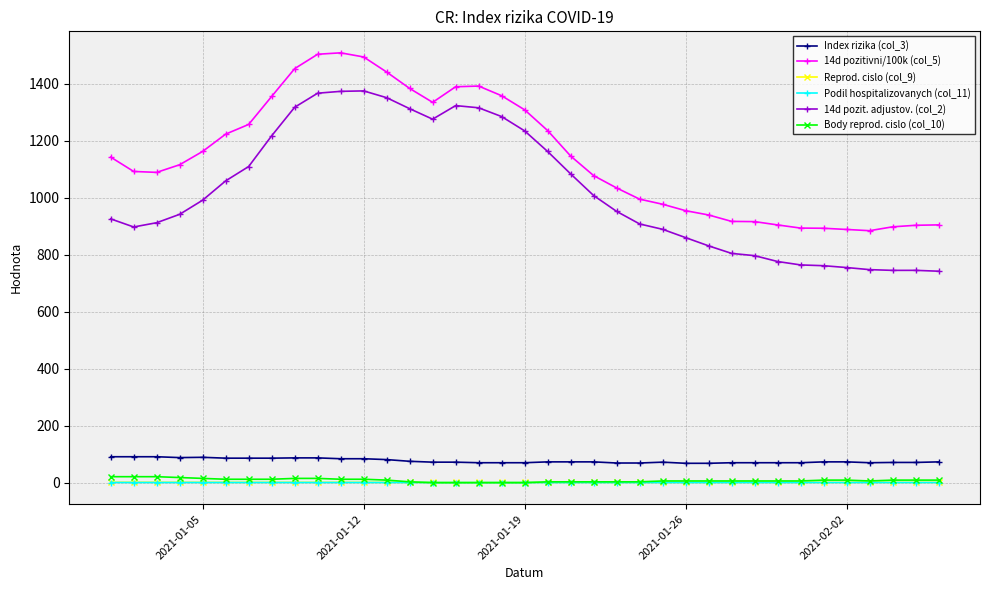

What is the greatest value displayed?

1508.2